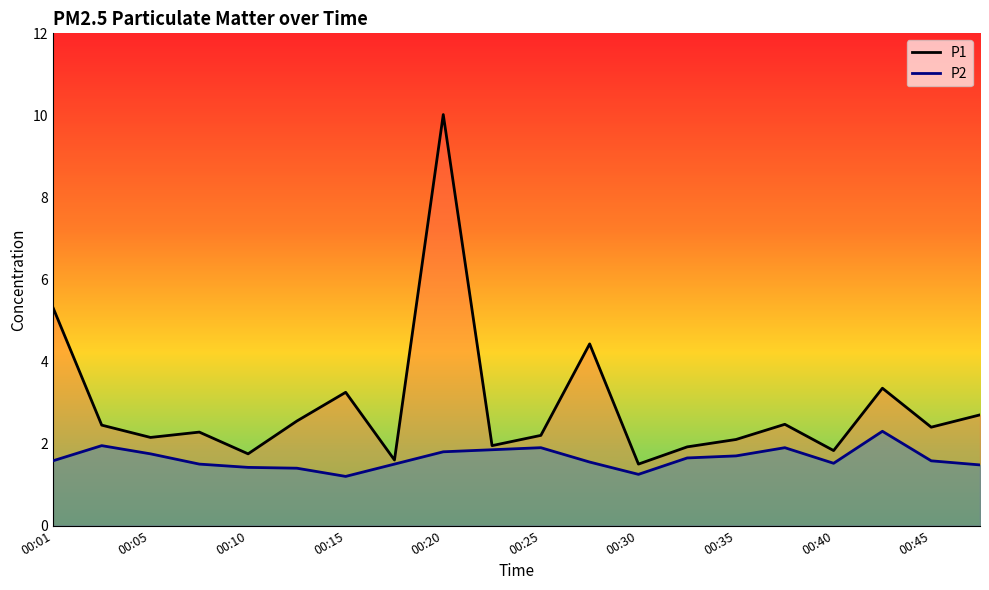

What is the total value across all series at 00:05?

3.9